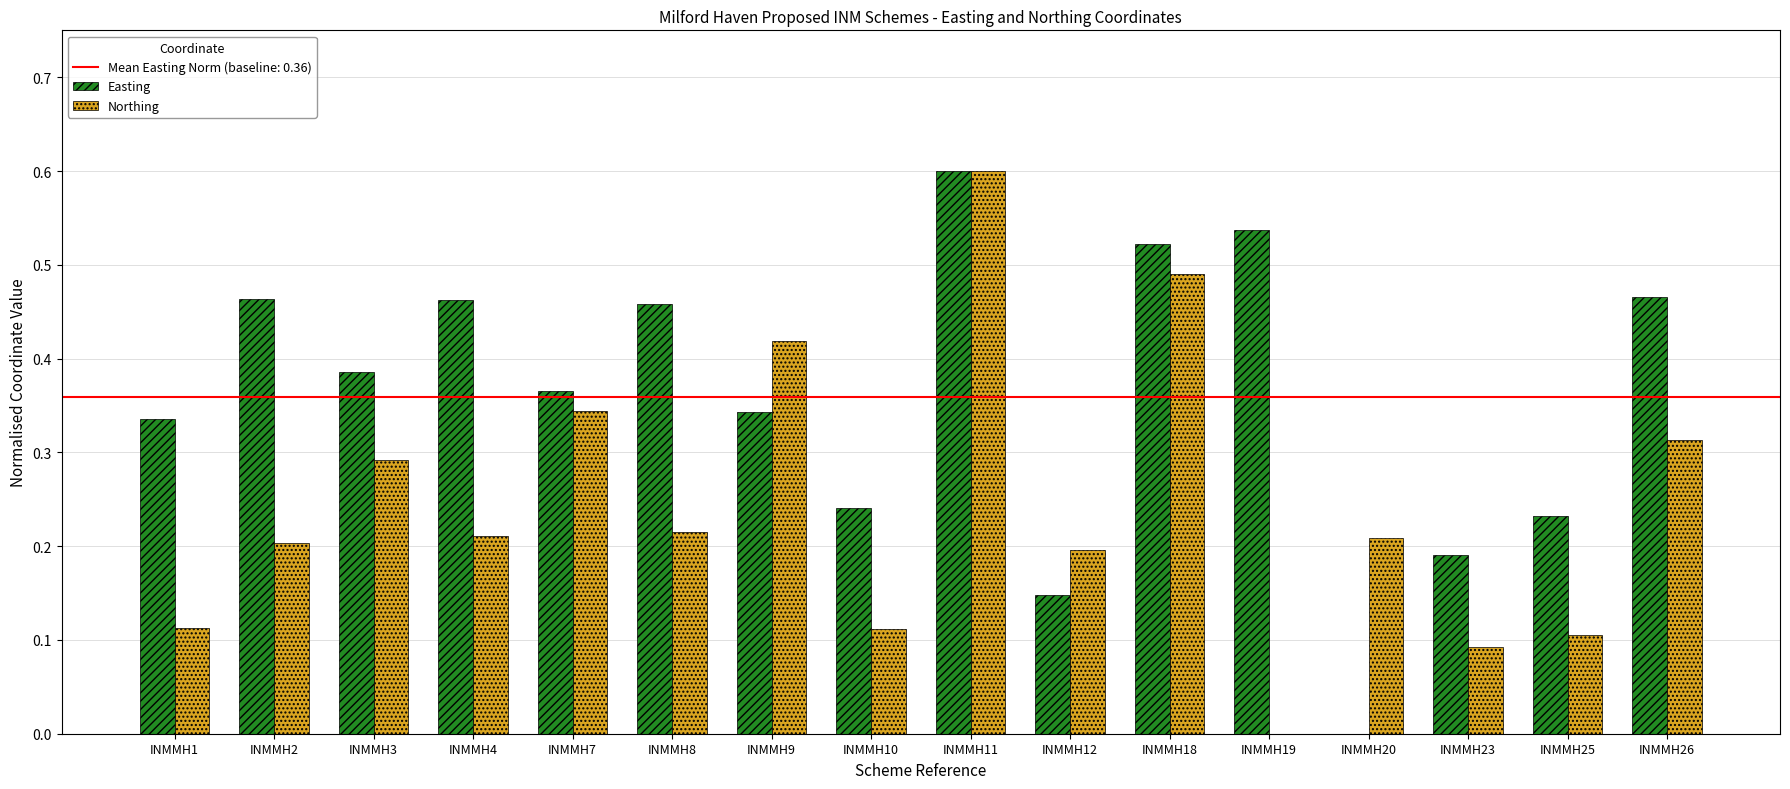

The Easting series shows 0.9 at INMMH11. True or false?

False